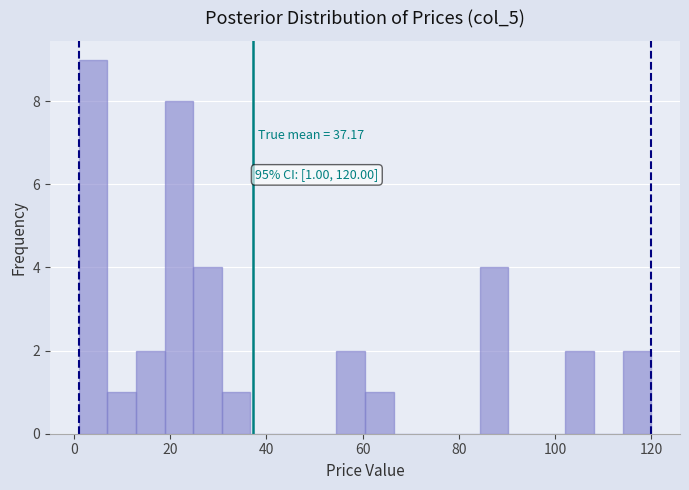

Read against the x-axis, roughly where is the centre of the tallest bar?

4